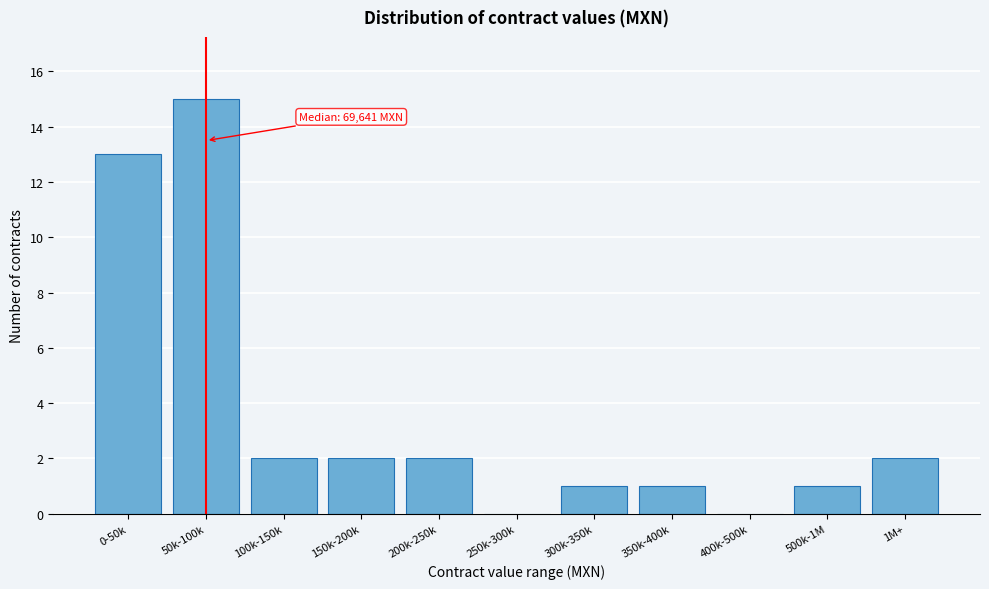

Reading right to left, what are all the values shown in this chart?

1M+=2	500k-1M=1	400k-500k=0	350k-400k=1	300k-350k=1	250k-300k=0	200k-250k=2	150k-200k=2	100k-150k=2	50k-100k=15	0-50k=13